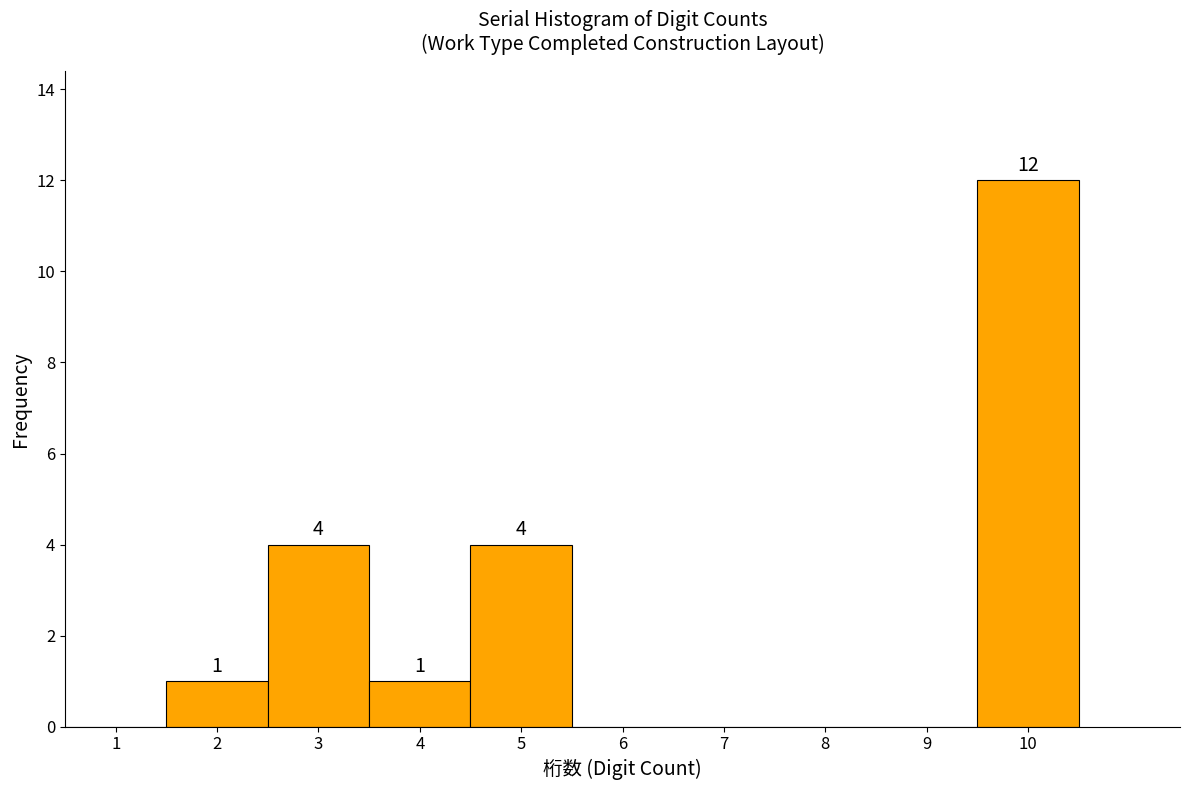

Which range on the x-axis has the tallest bar?

9.5 to 10.5